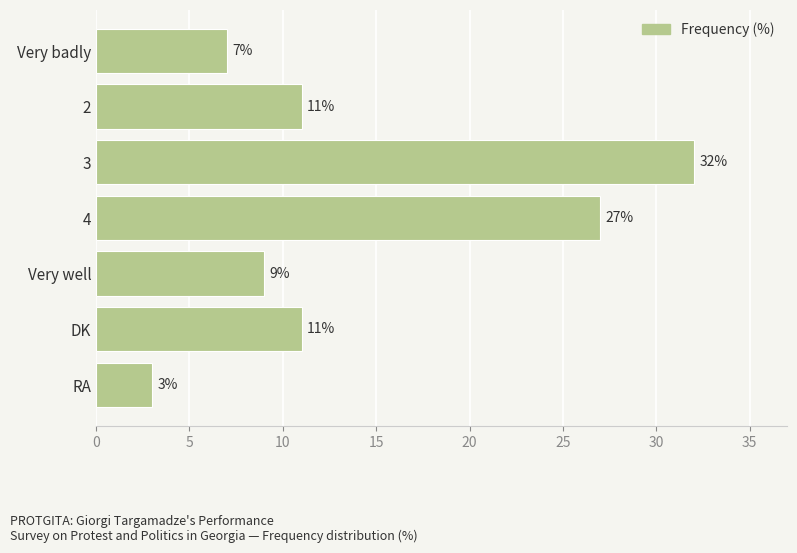

What is the difference between the maximum and minimum values?

29